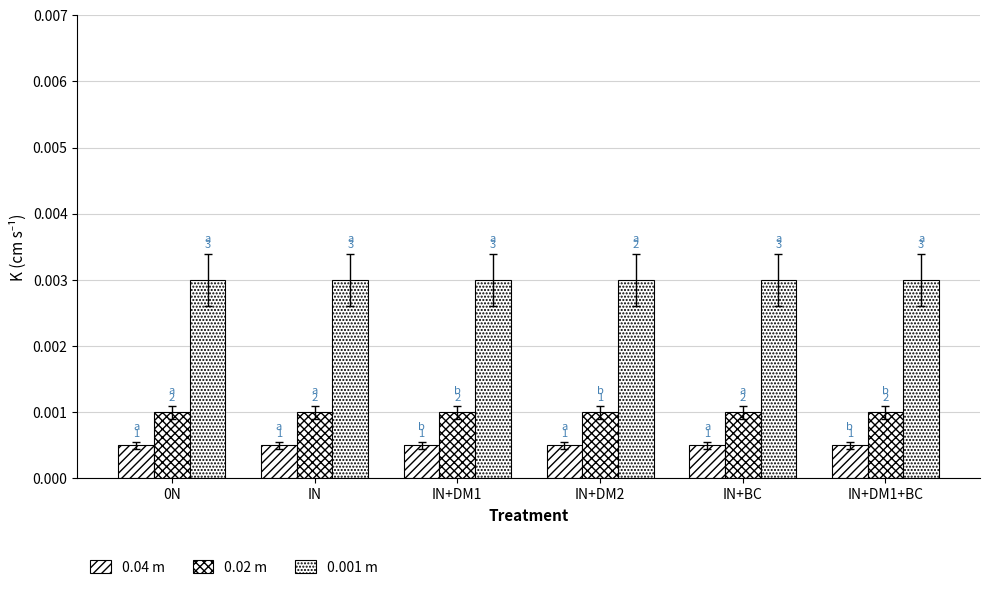

Are the bars horizontal?

No